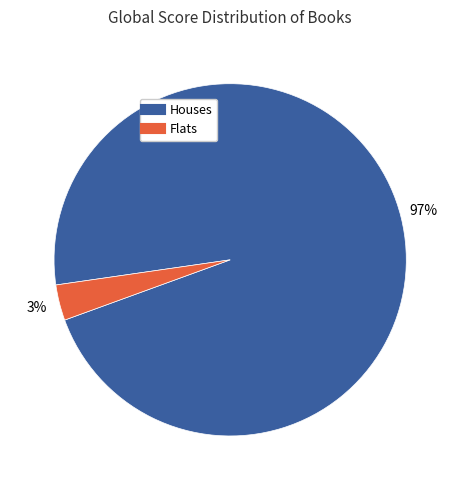

Is there any slice that represents more than half of the pie?

Yes